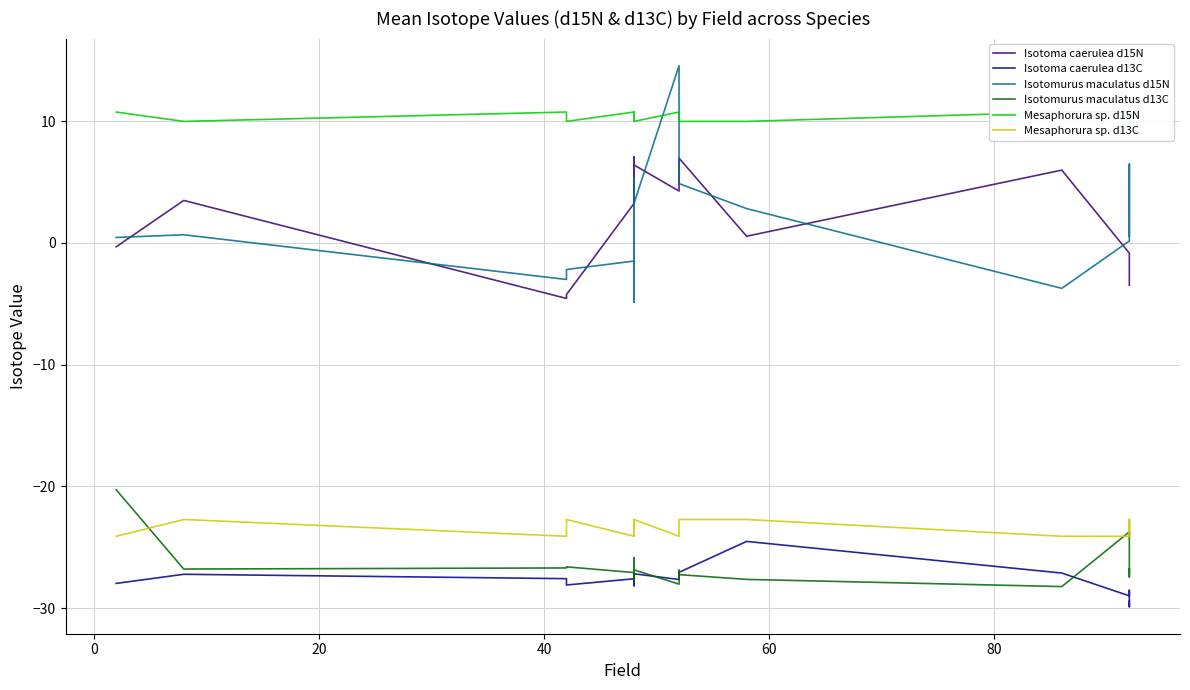

How many data points does each series have?

19